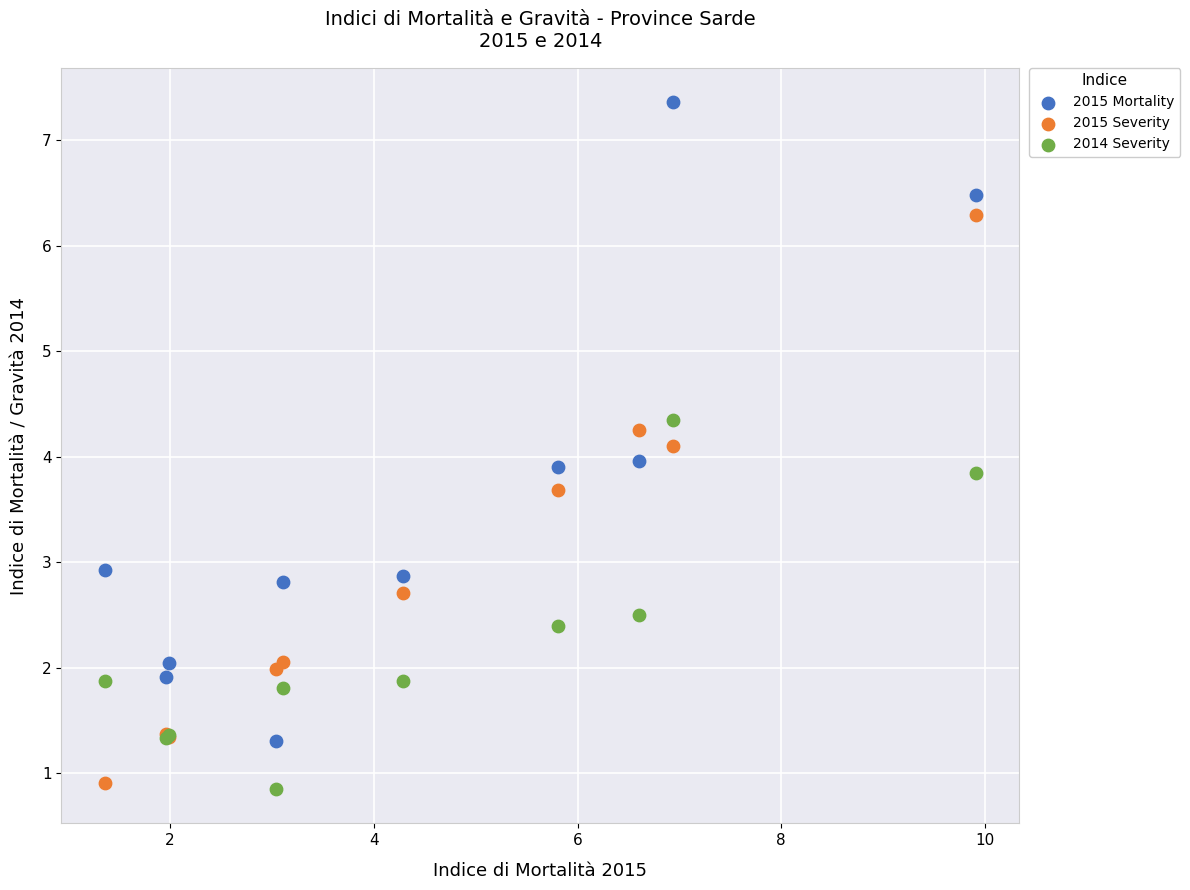

What is the X range (max minus min) for the scatter plot?

8.6